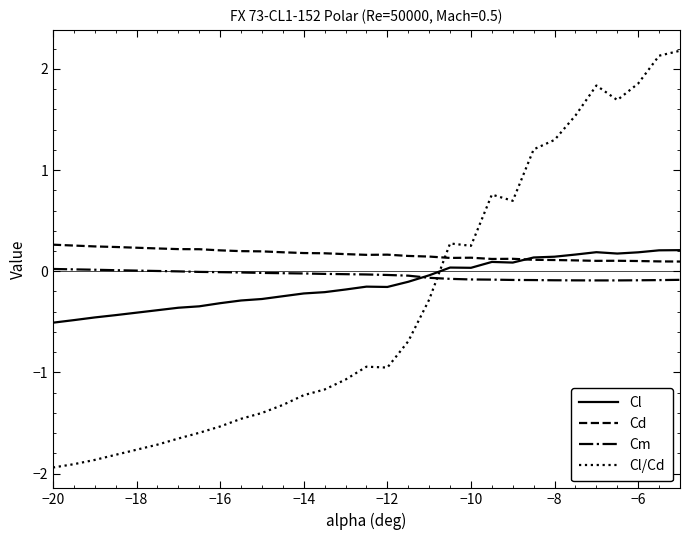

What is the difference between the maximum and second lowest values in the Cl series?

0.7